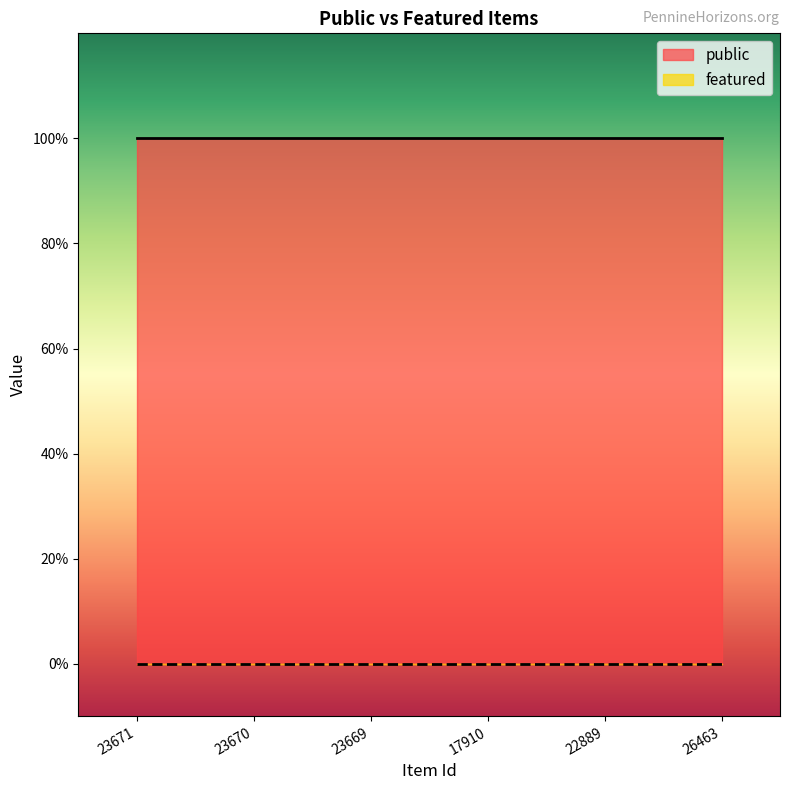

True or false: featured and public cross at least once.

False